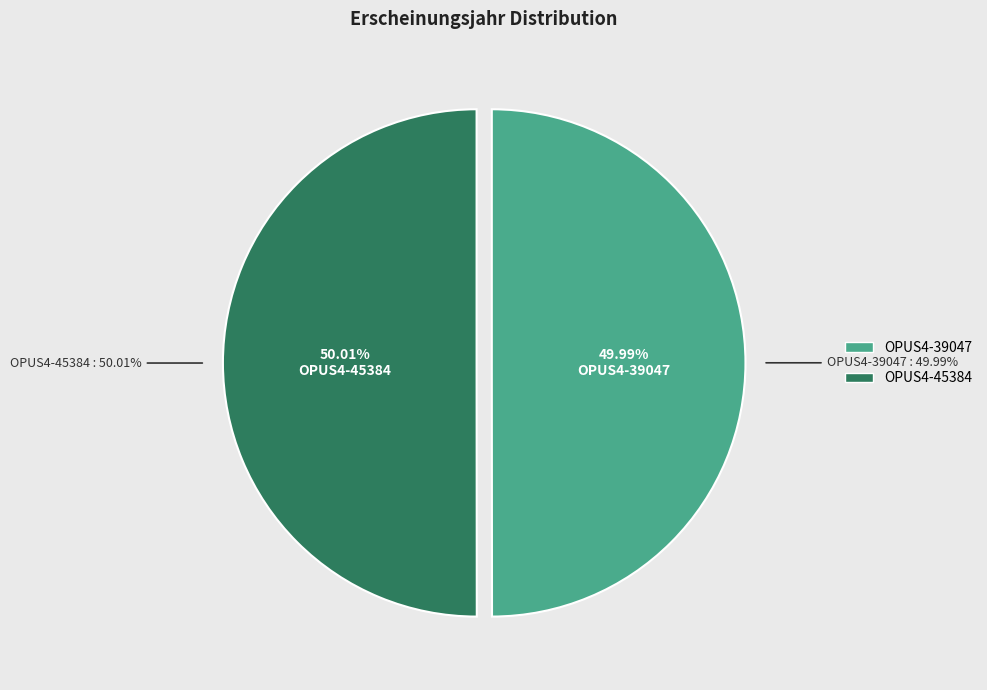

What percentage do OPUS4-39047 and OPUS4-45384 together represent?

100.0%